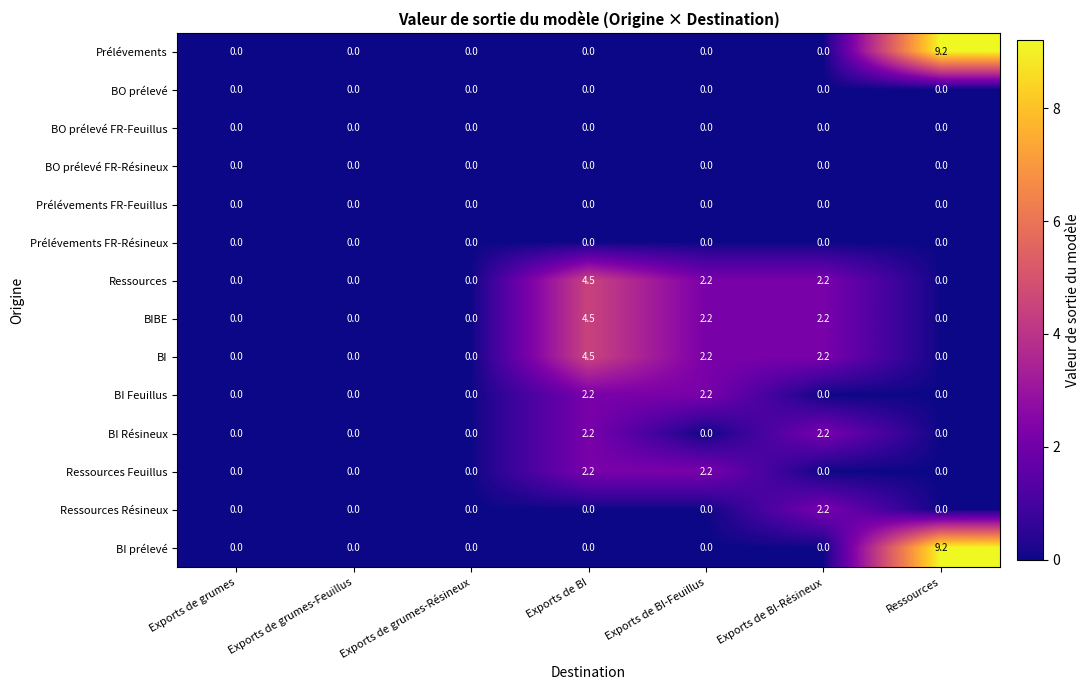

At which category is the sum across all series the highest?

Exports de BI